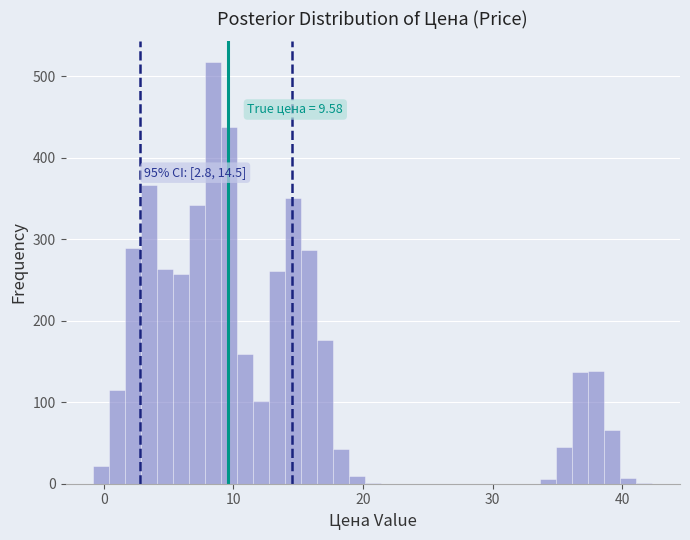

Read against the x-axis, roughly where is the centre of the tallest bar?

8